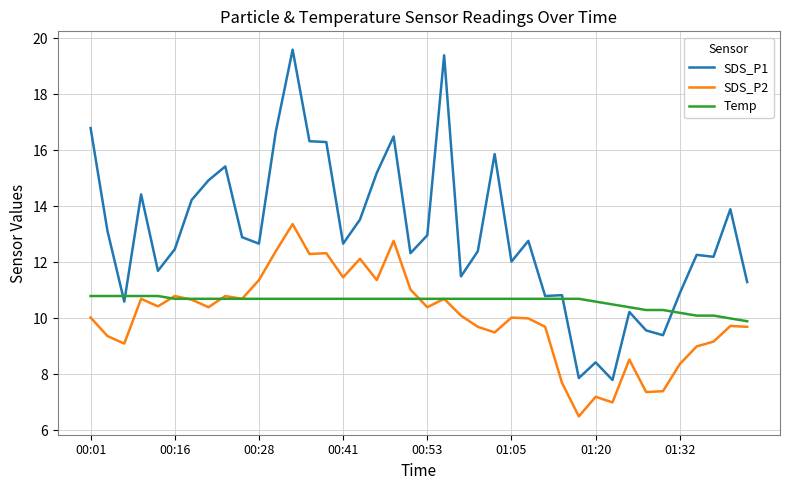

Which series has the widest spread of values?

SDS_P1